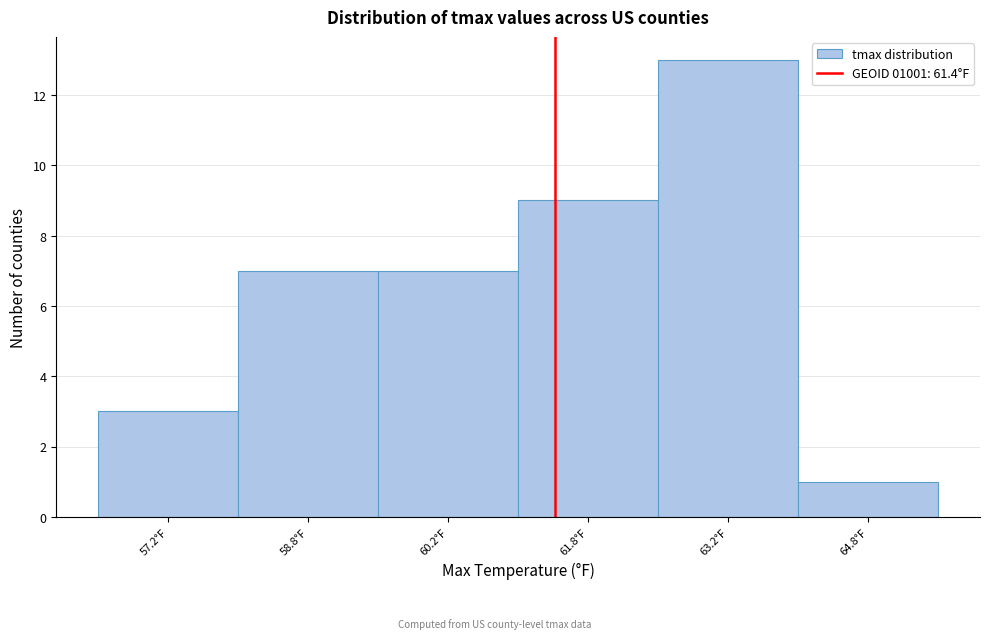

Reading left to right, transcribe this chart: for each bar, give the range it covers on the x-axis and its height. Neither the bar edges nor the heights are printed on the chart, so give them approximately, as read against the axes.

56.5 to 58.0: 3
58.0 to 59.5: 7
59.5 to 61.0: 7
61.0 to 62.5: 9
62.5 to 64.0: 13
64.0 to 65.5: 1